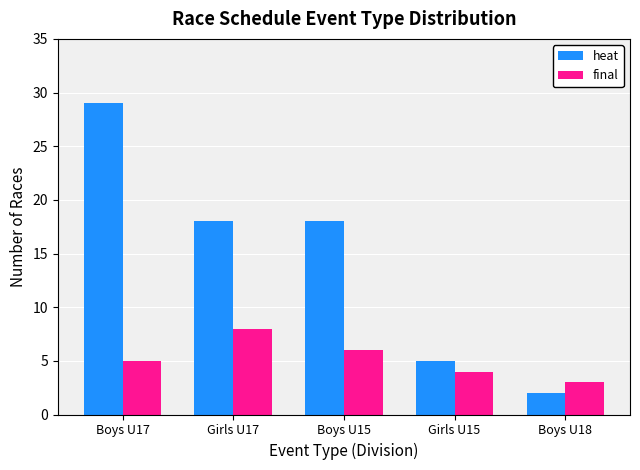

Rank the series by their average value, from lowest to highest.

final, heat